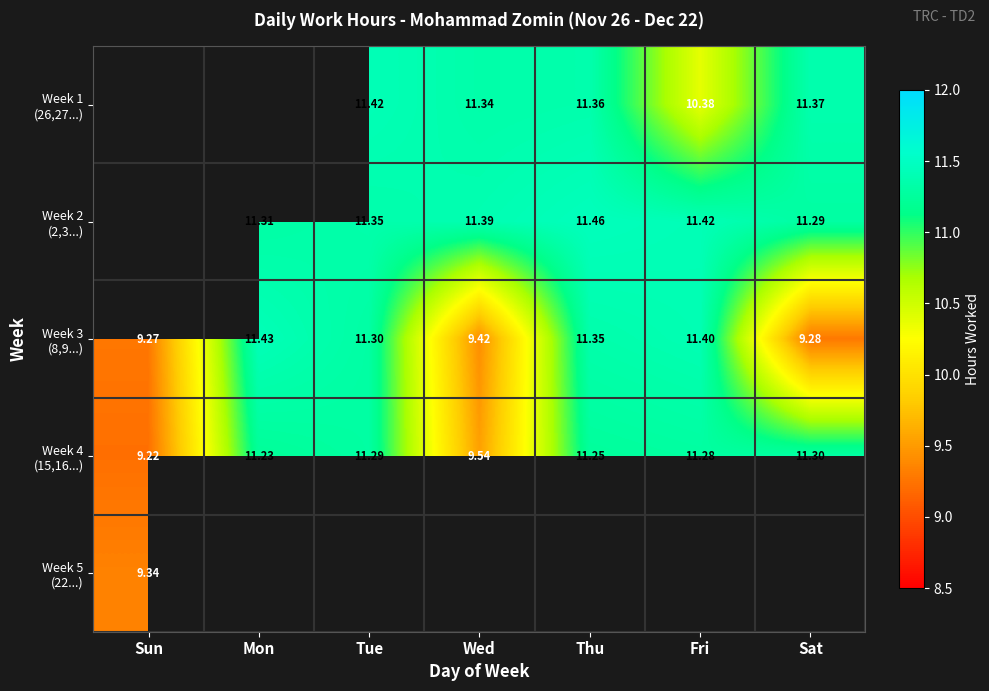

Which series has the largest total across all categories?

Week 4 (15,16...)